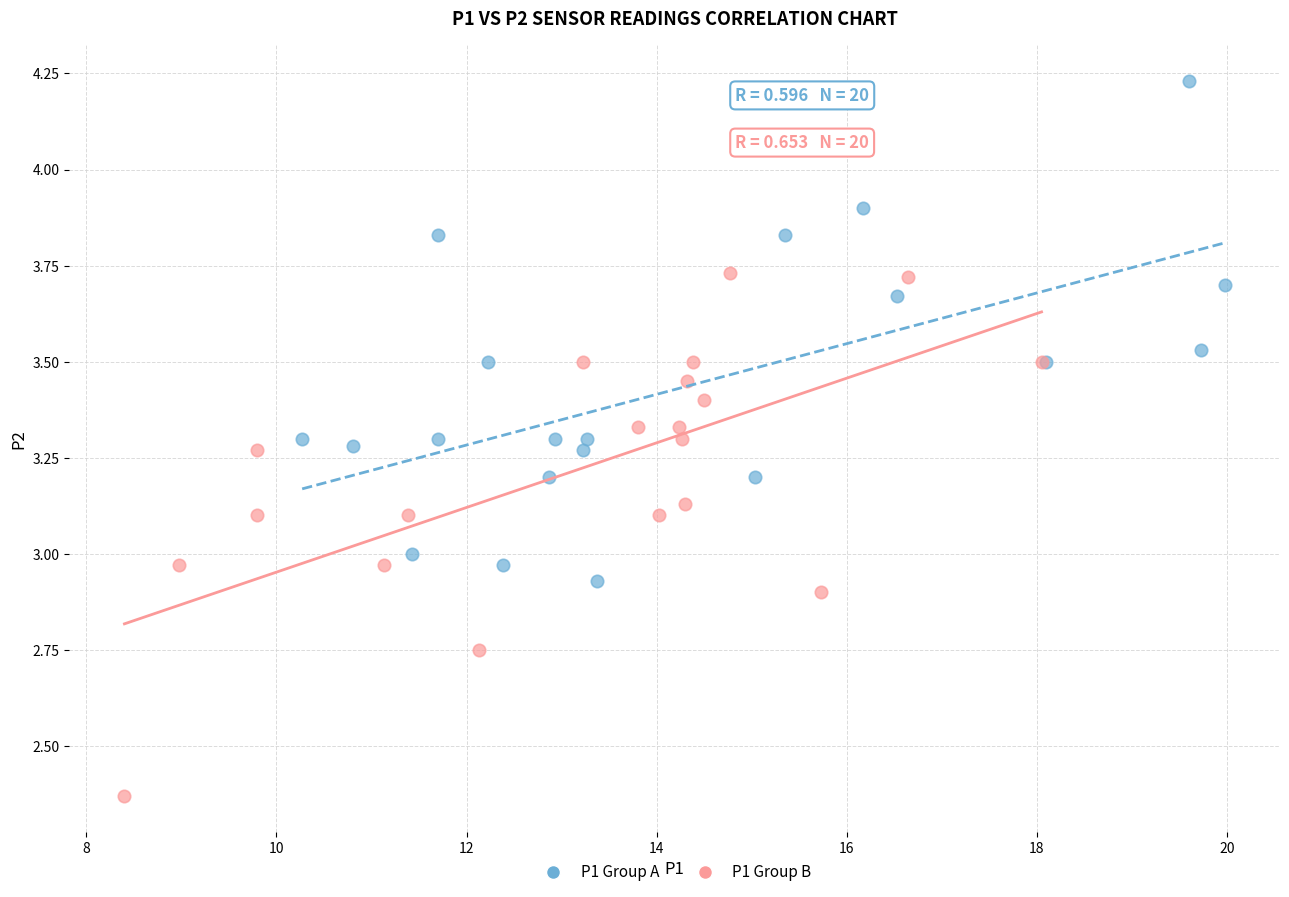

Which series reaches the maximum Y coordinate?

P1 Group A